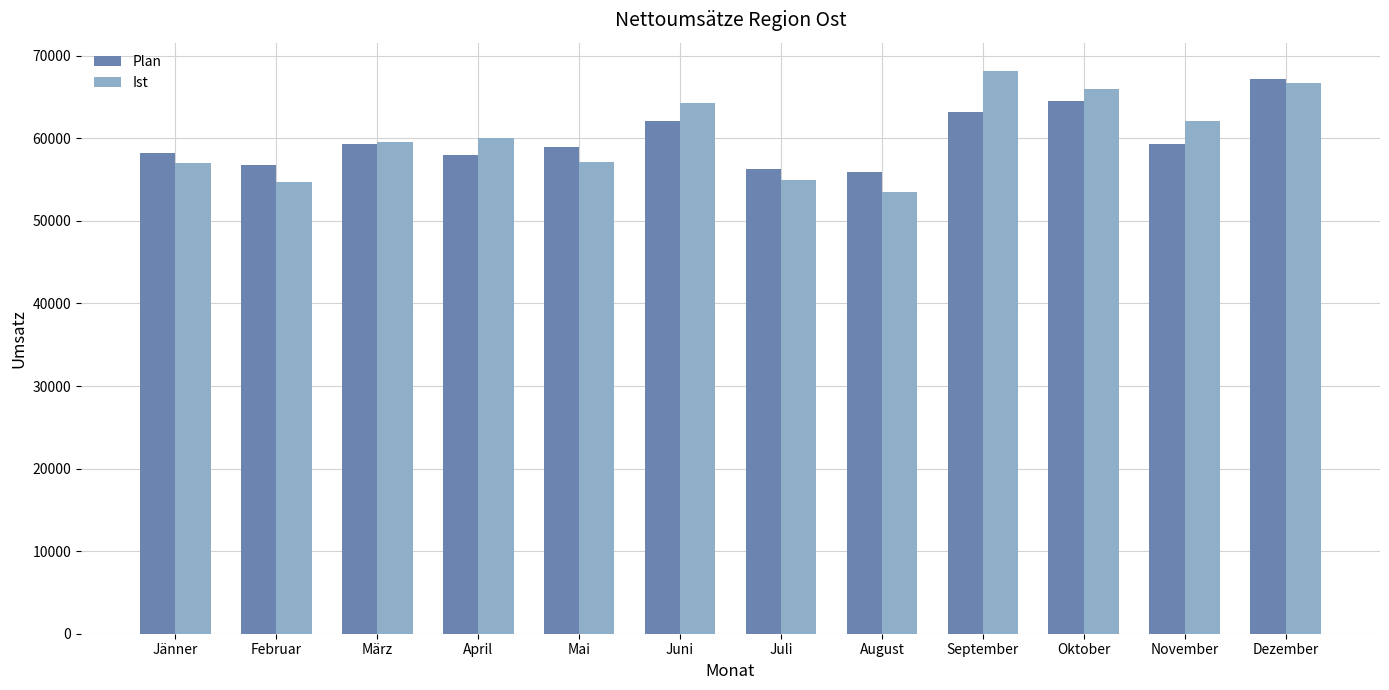

What is the total value across all series at September?

131378